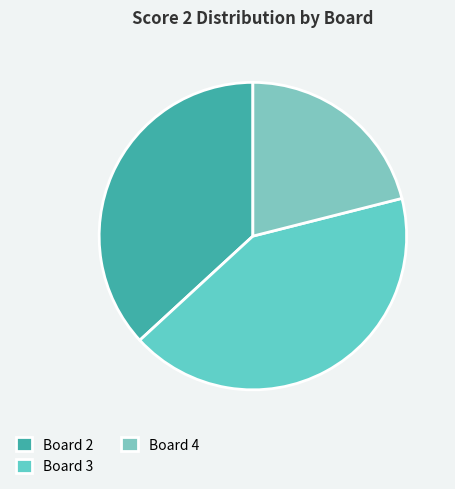

Is there a majority slice in this chart?

No